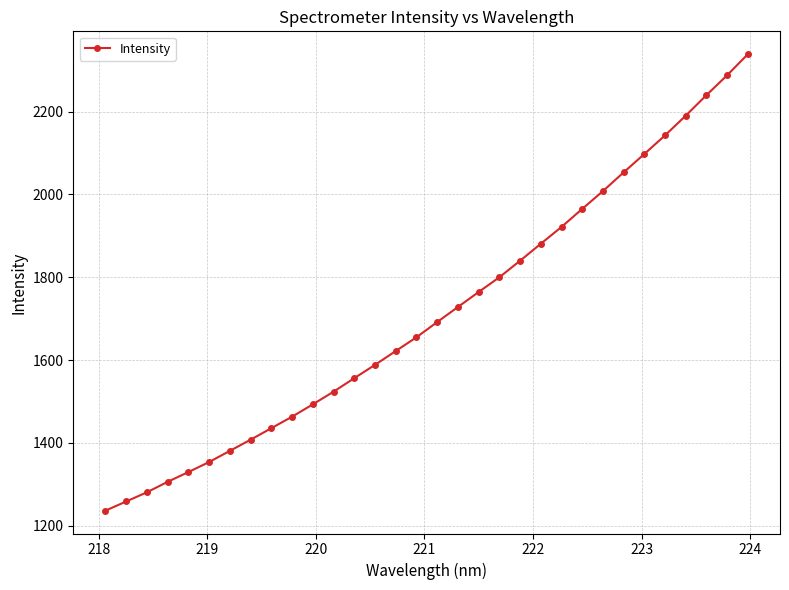

What is the smallest value displayed?

1236.0